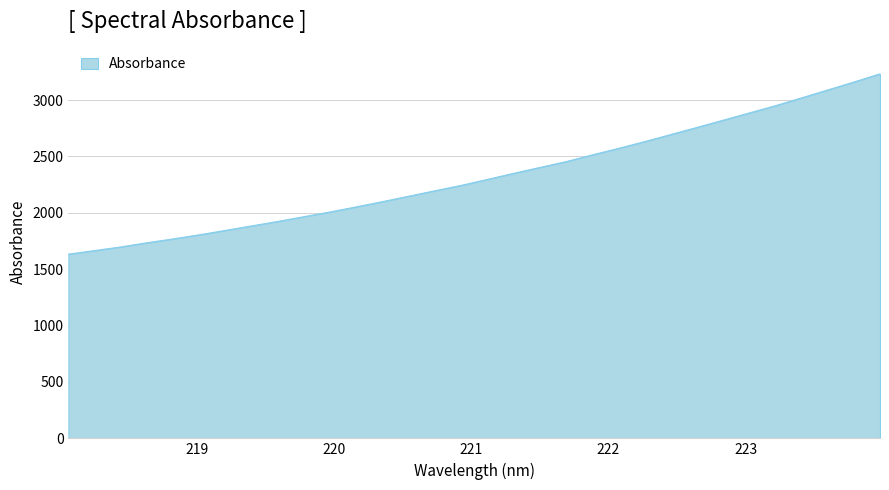

How many values are below 2296?

16